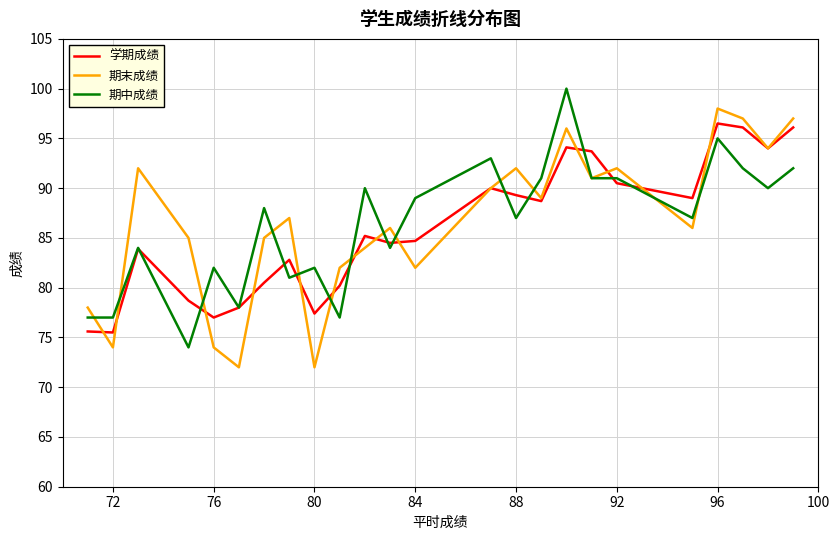

What is the value of the 期中成绩 point at the 7th from the left?

88.0